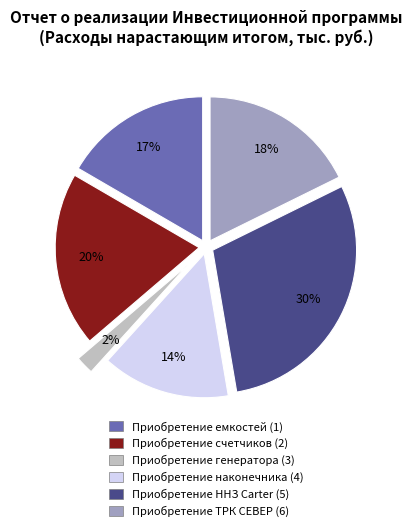

Which category has the biggest portion of the pie?

Приобретение ННЗ Carter (5)